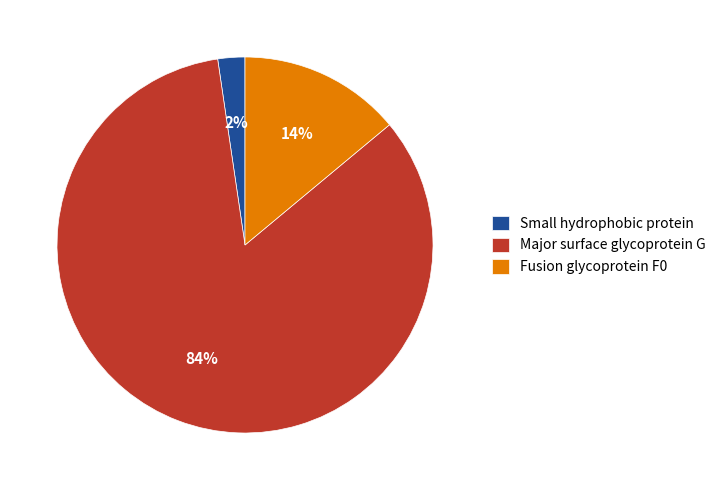

How many segments does this pie chart have?

3